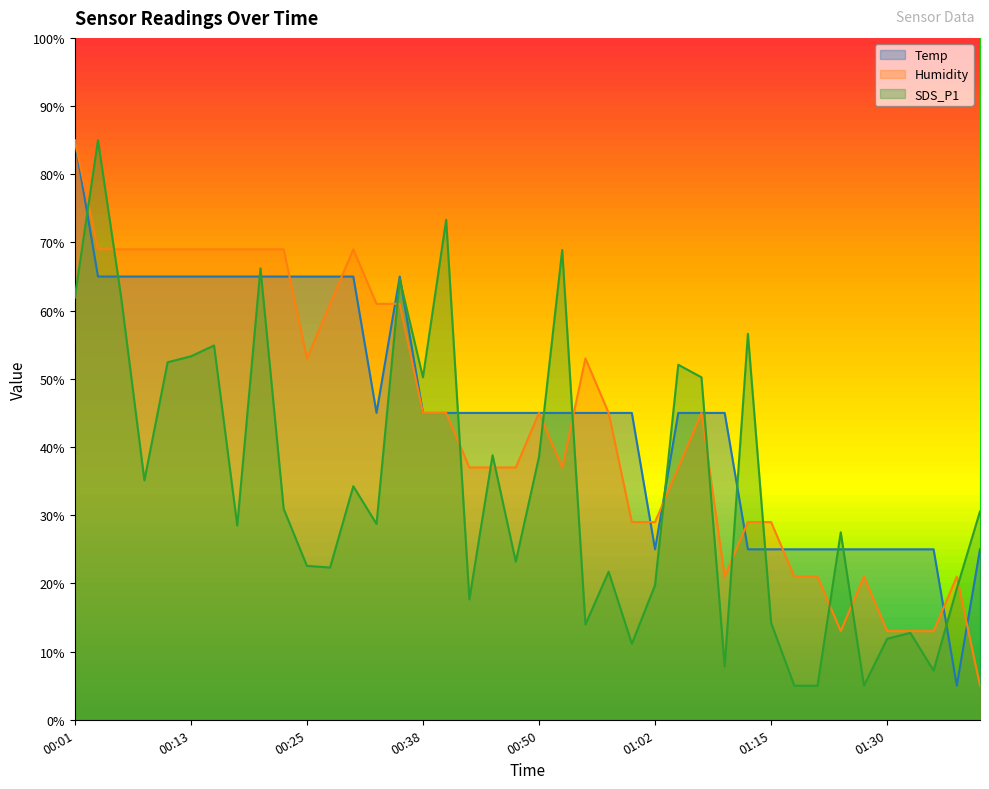

What is the difference between the maximum and minimum values in the Temp series?

80.0